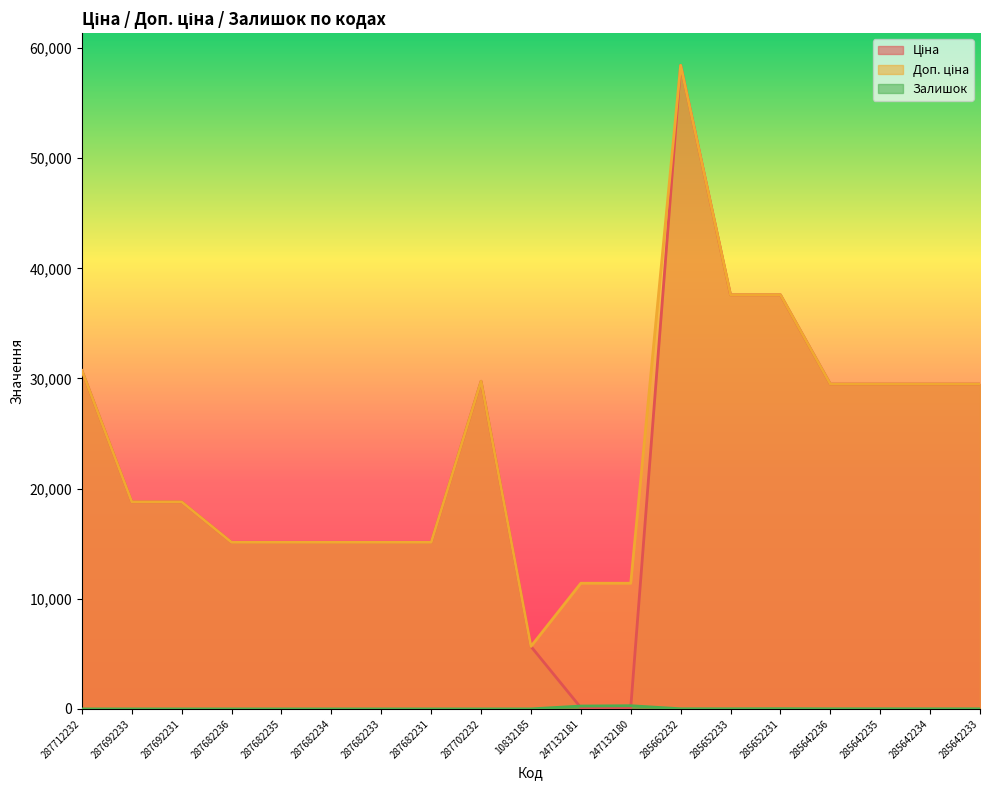

At which label is Залишок closest to 145?

247132181